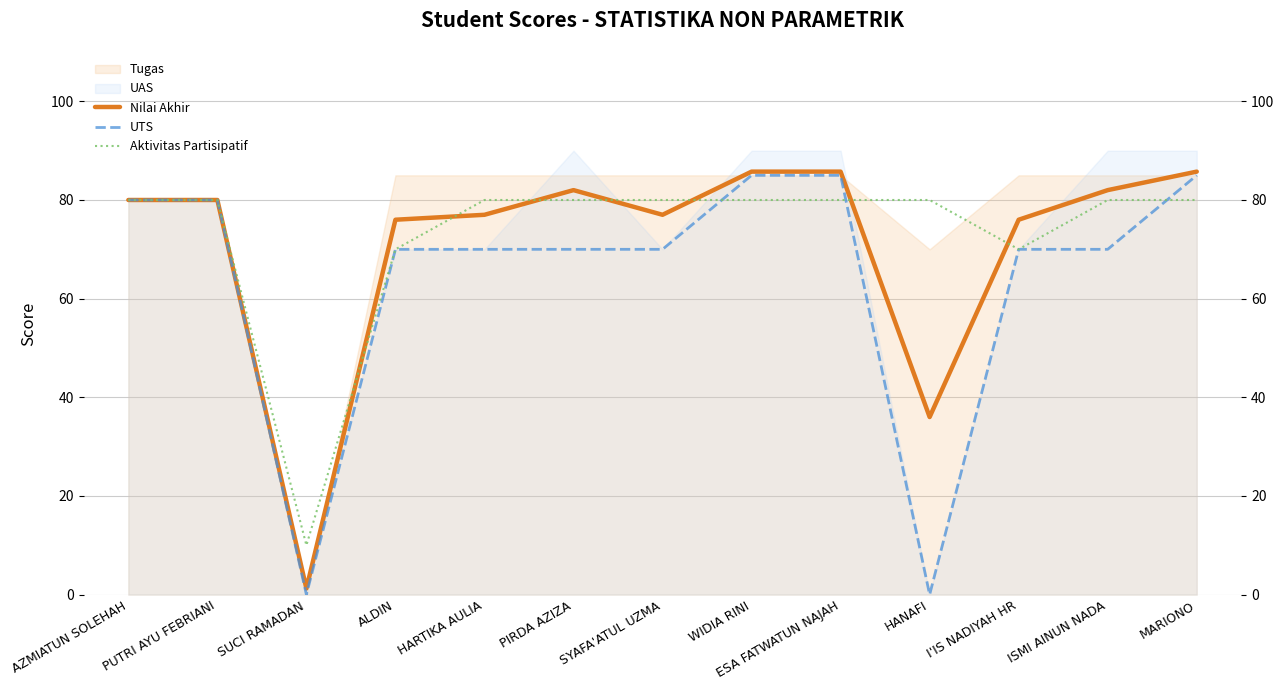

Which series ends up on top after the final intersection of UTS and Aktivitas Partisipatif?

UTS